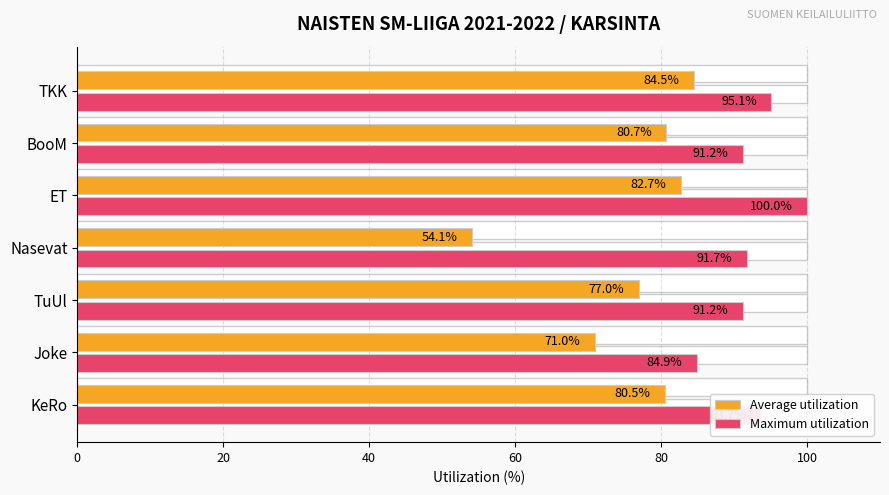

Reading left to right, what are all the values shown in this chart?

Average utilization: 80.5	71.0	77.0	54.1	82.7	80.7	84.5
Maximum utilization: 93.7	84.9	91.2	91.7	100.0	91.2	95.1